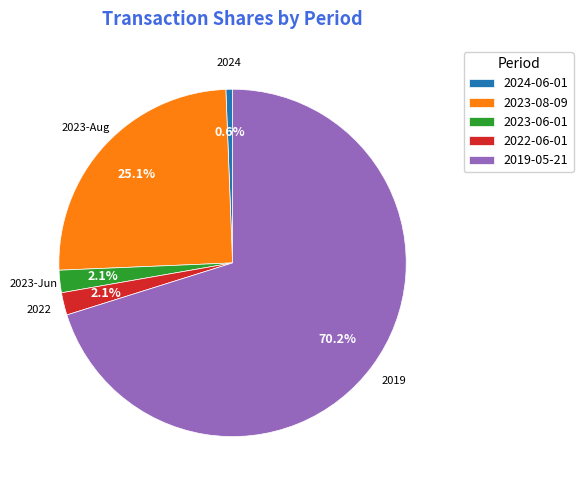

What percentage do 2023-Jun and 2019 together represent?

72.2%